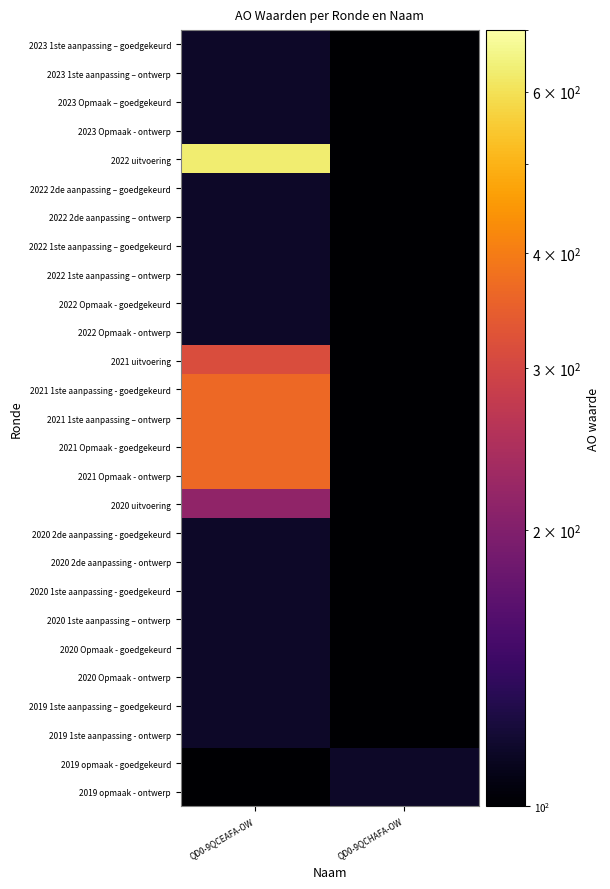

What is the spread (max minus min) of values at QD0-9QCHAFA-OW?

115.0